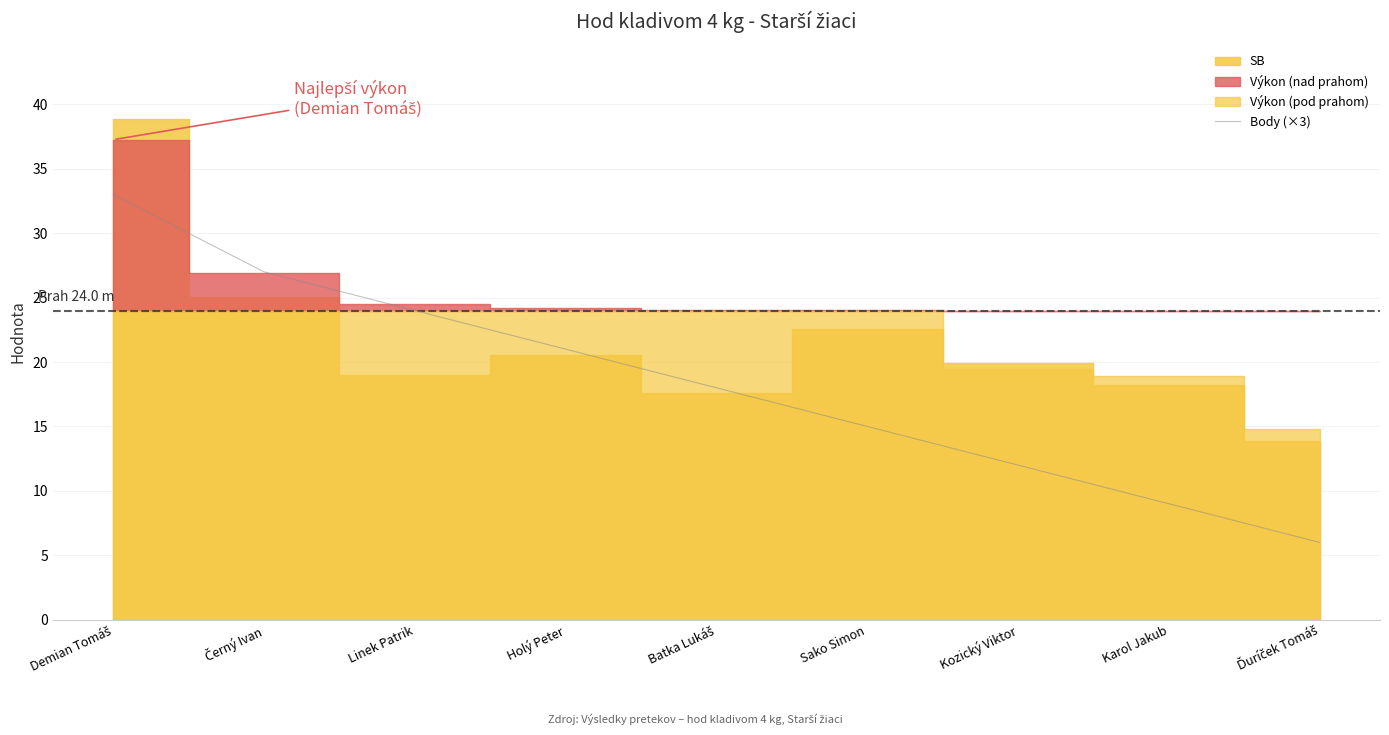

How many values are between 12 and 24?

5